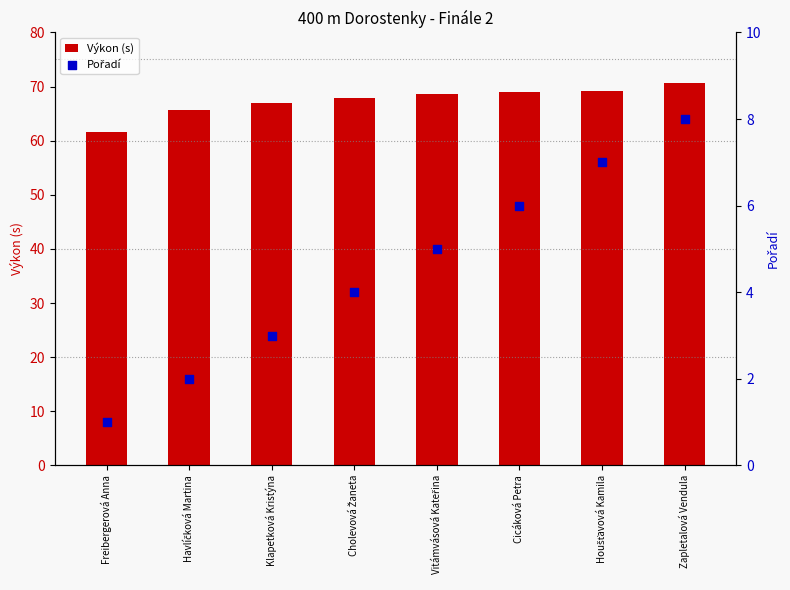

At how many categories does at least one series exceed 57?

8